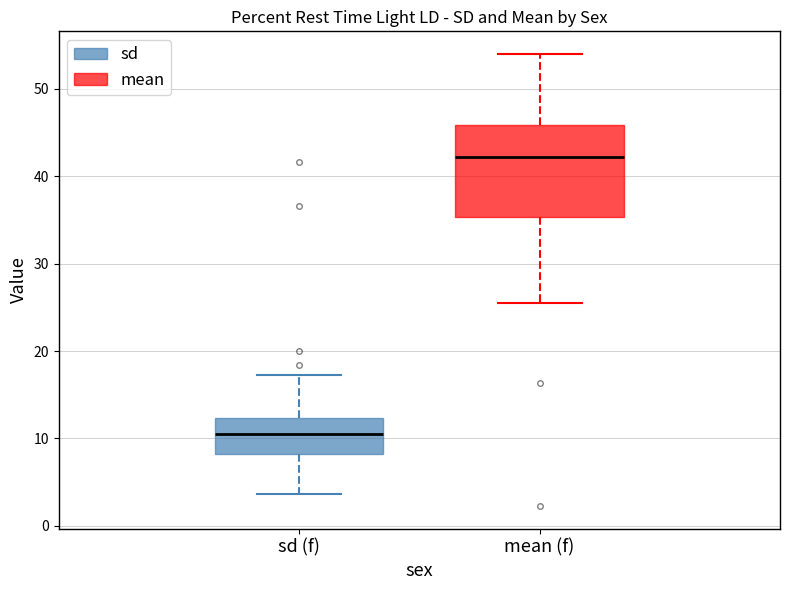

Where does the lower whisker of the box for mean (f) end on the y-axis? The values are not printed on the chart, so give them approximately, as read against the axis.

25